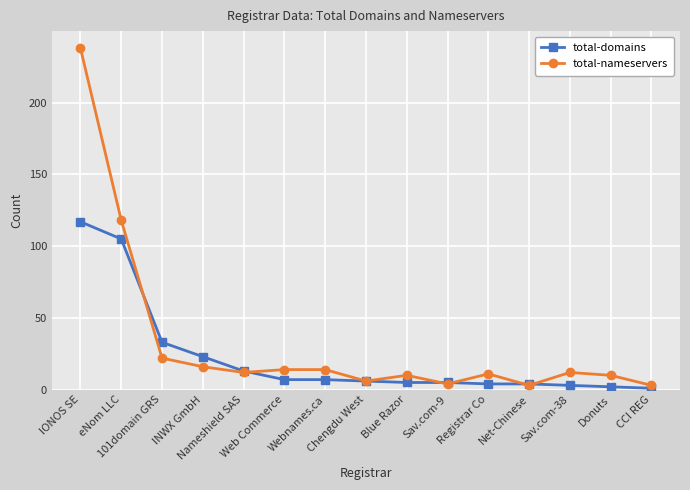

What is the highest value of the total-domains series?

117